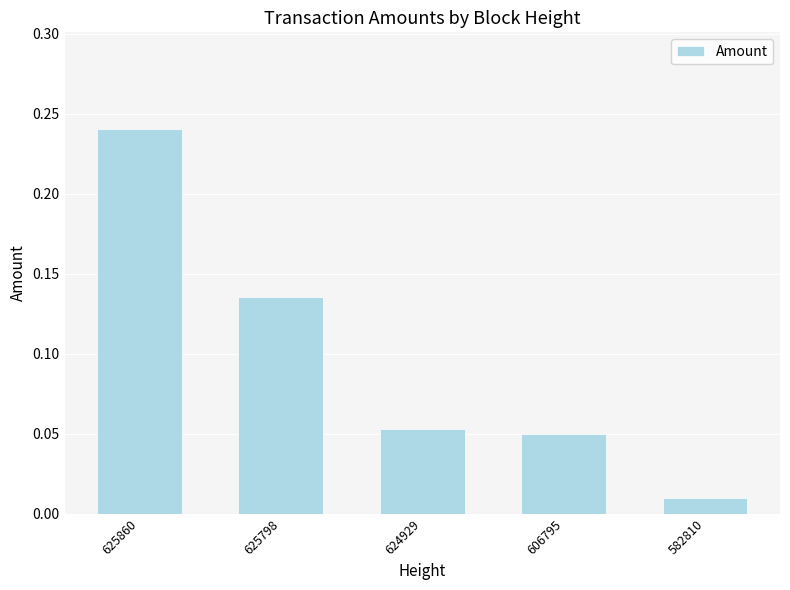

At which label is the value closest to 0?

582810